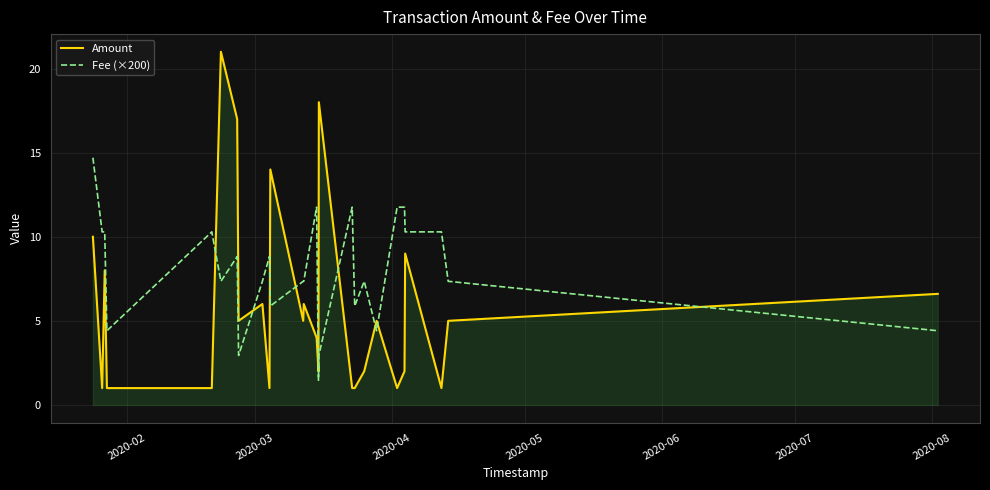

How many times do Amount and Fee (×200) cross each other?

9